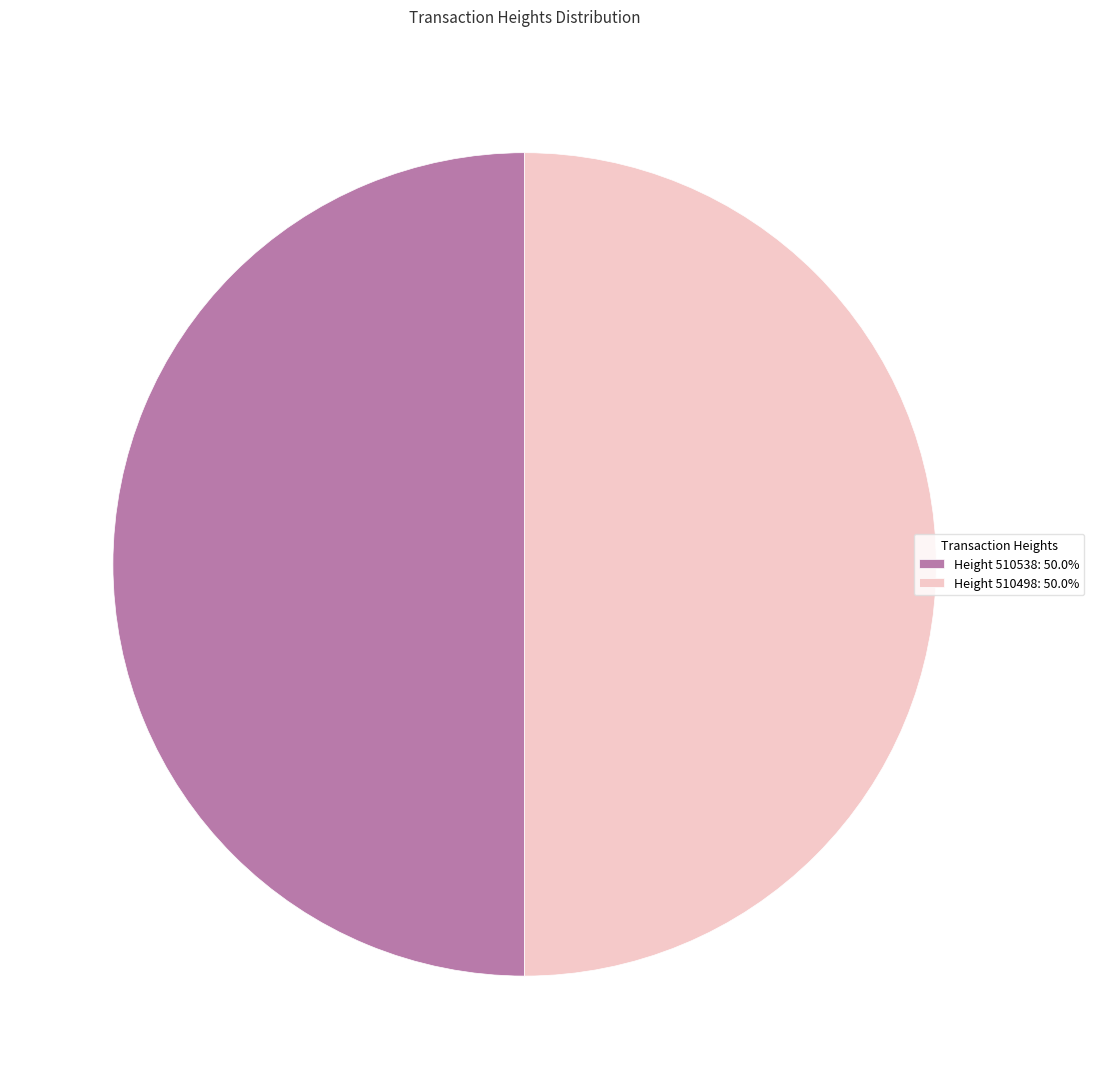

How many slices are in this pie chart?

2